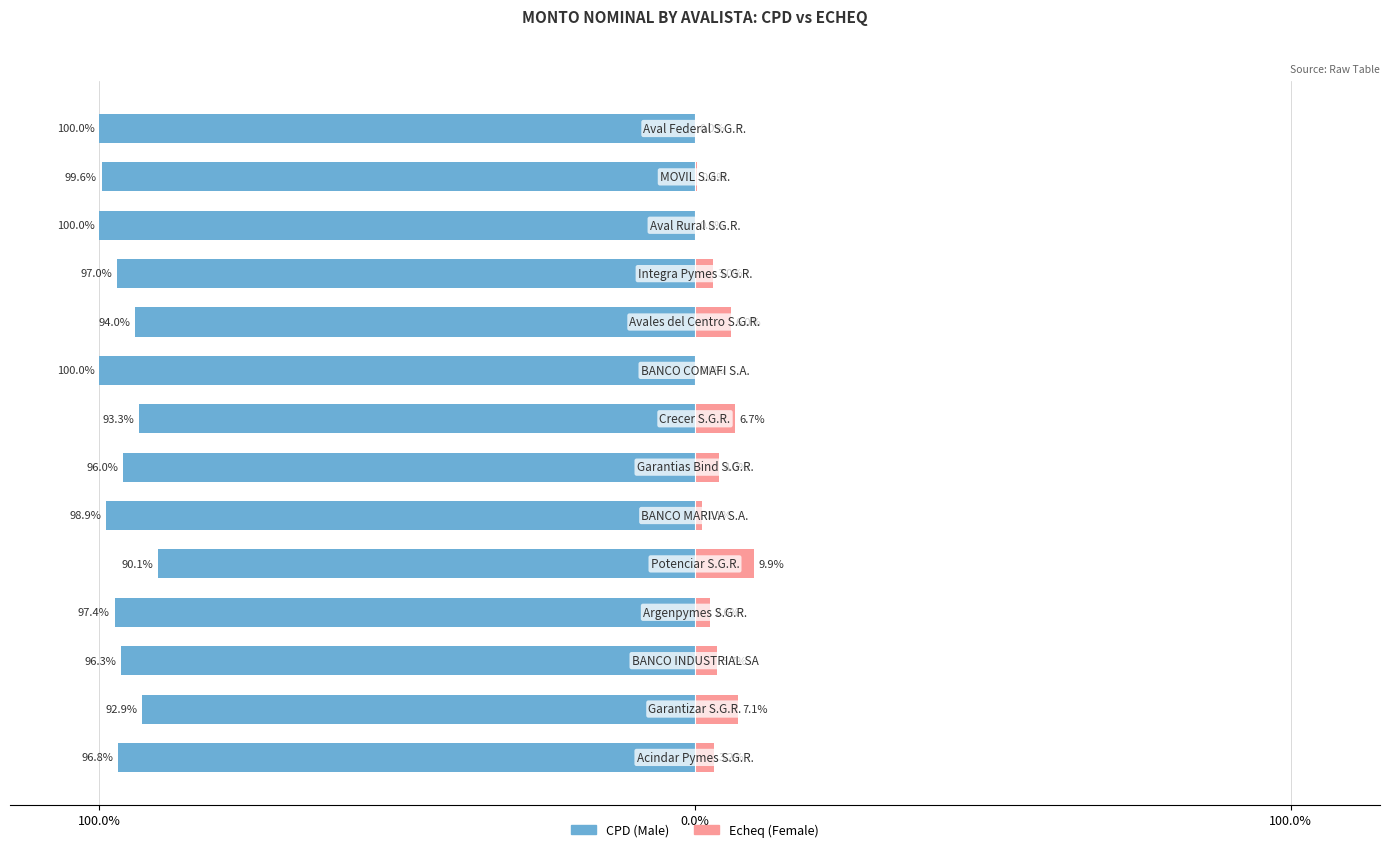

How many data points in Female are above 3?

7